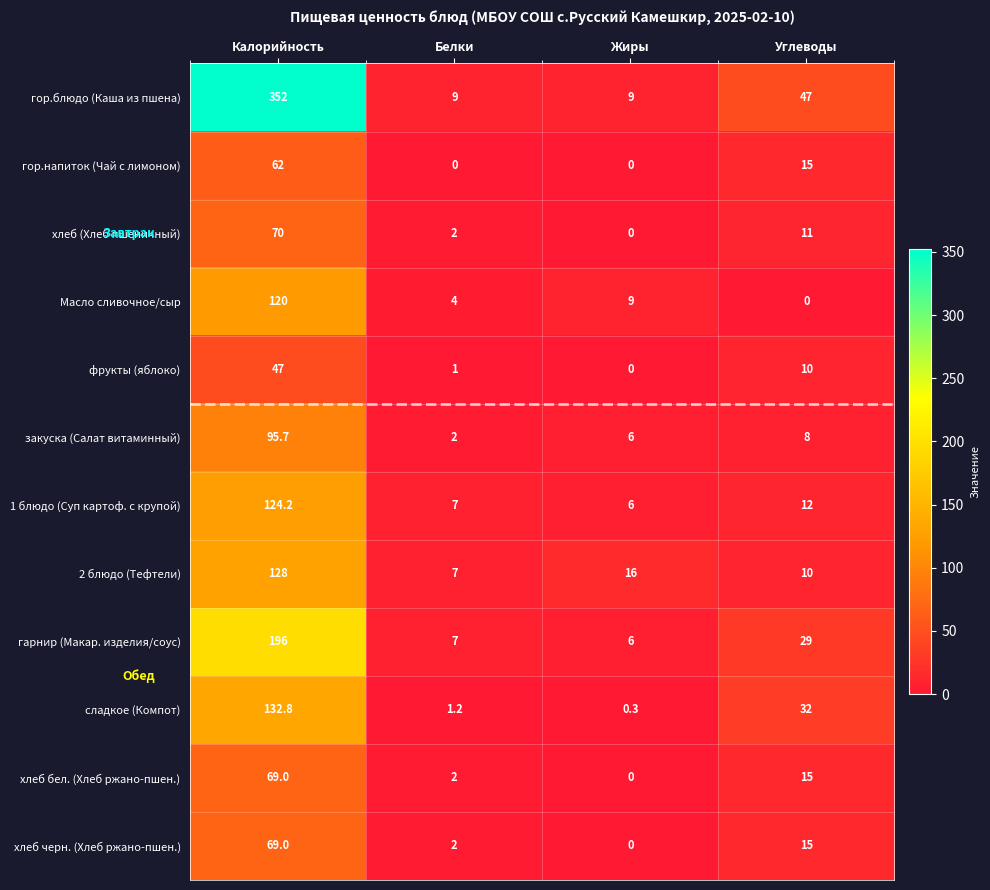

List the labels in order of Масло сливочное/сыр value, largest first.

Калорийность, Жиры, Белки, Углеводы